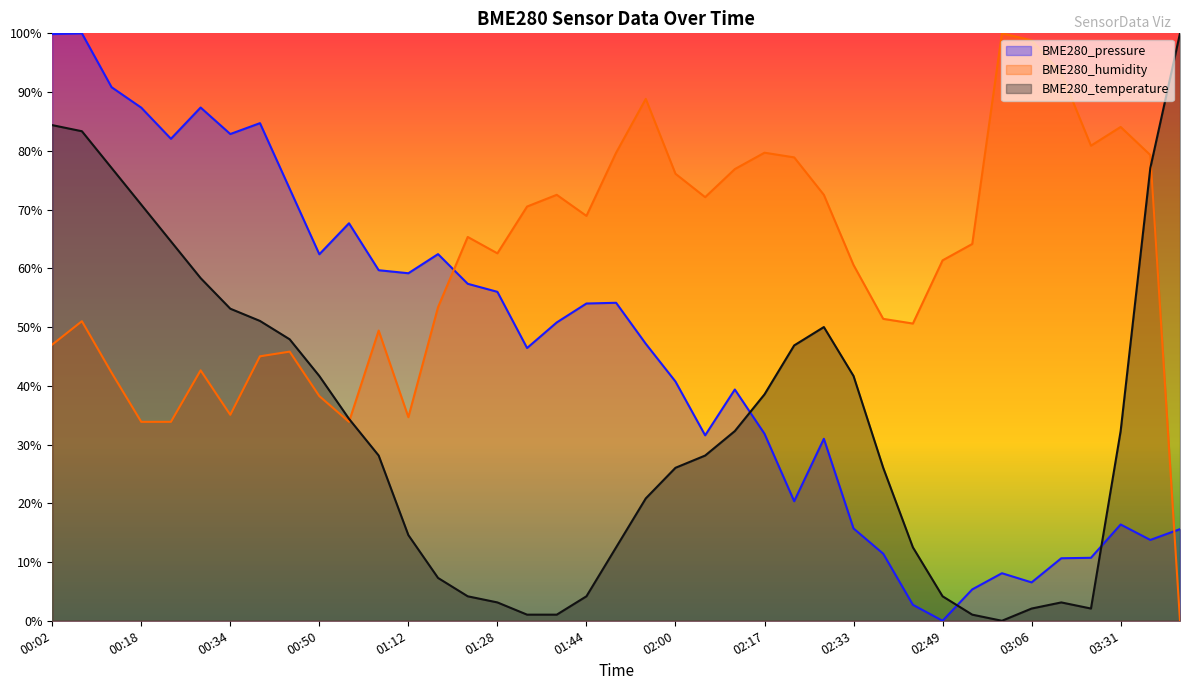

Rank the series by their maximum value, from highest to lowest.

BME280_pressure, BME280_humidity, BME280_temperature